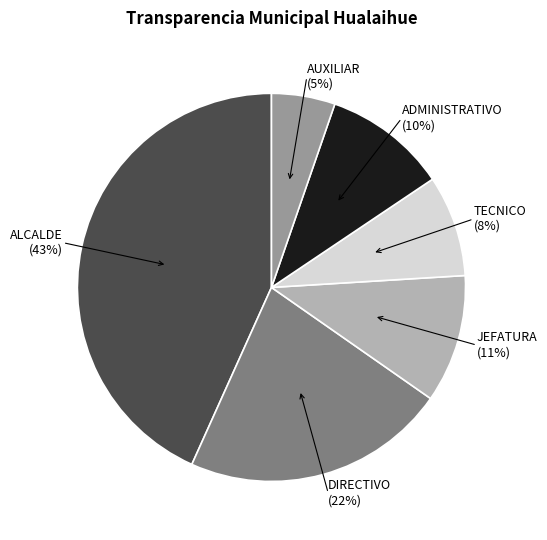

Is it true that DIRECTIVO is 22% of the pie?

True